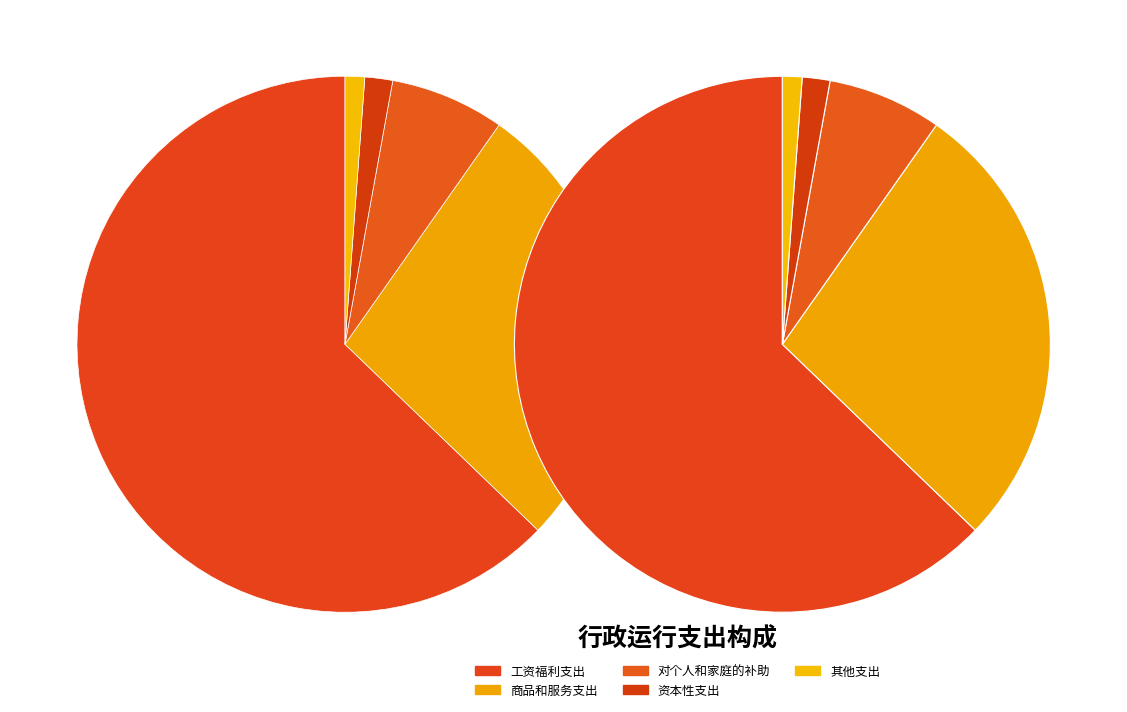

To the nearest percent, what percentage of the pie is 工资福利支出?

63%